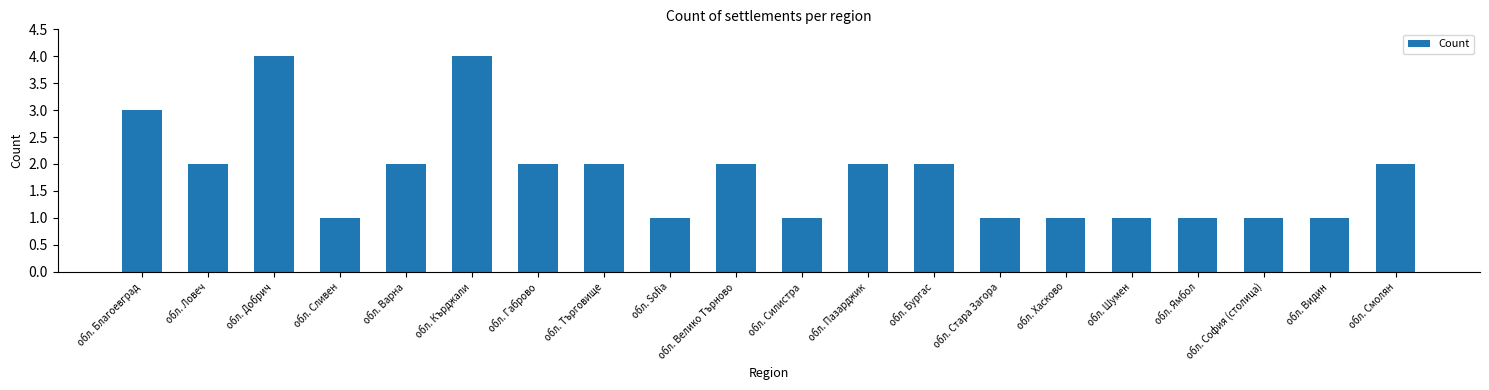

What is the maximum value shown in the chart?

4